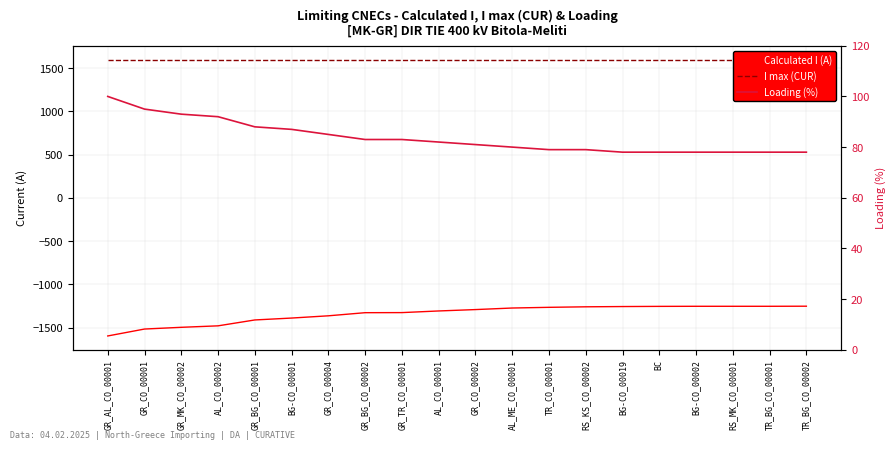

List the series in order of their overall mean, highest first.

I max (CUR), Loading (%), Calculated I (A)